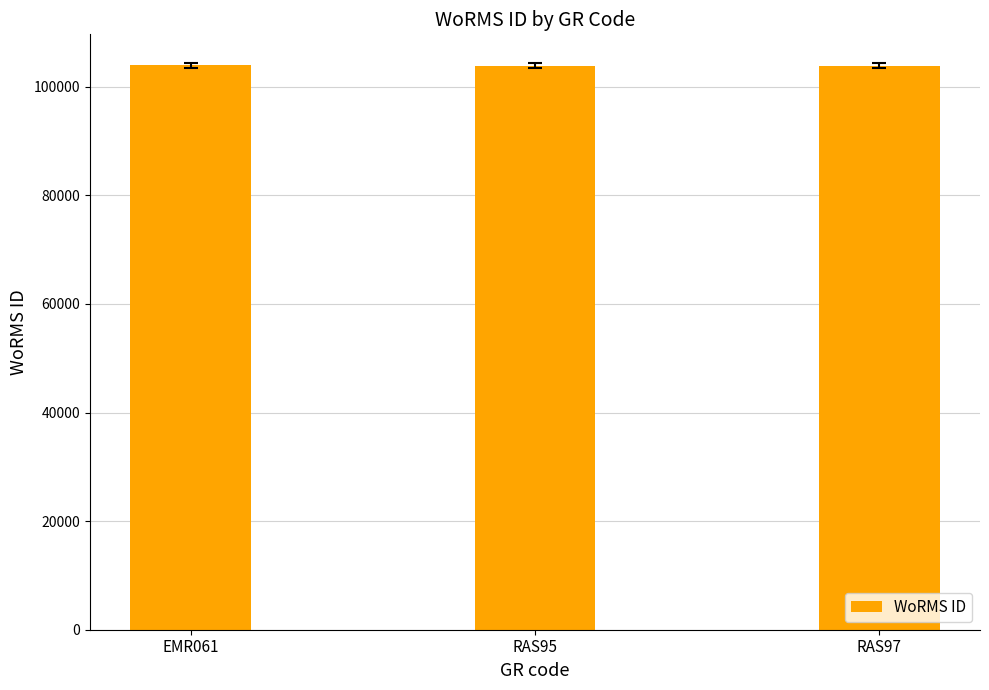

Does the chart contain stacked bars?

No